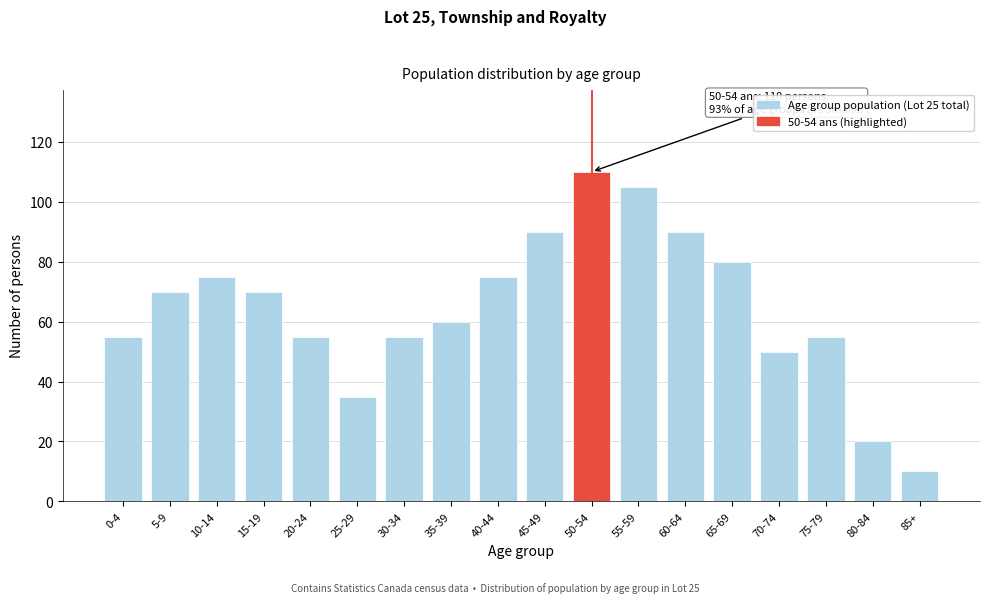

Reading right to left, transcribe all the data shown in this chart.

85+=10	80-84=20	75-79=55	70-74=50	65-69=80	60-64=90	55-59=105	50-54=110	45-49=90	40-44=75	35-39=60	30-34=55	25-29=35	20-24=55	15-19=70	10-14=75	5-9=70	0-4=55